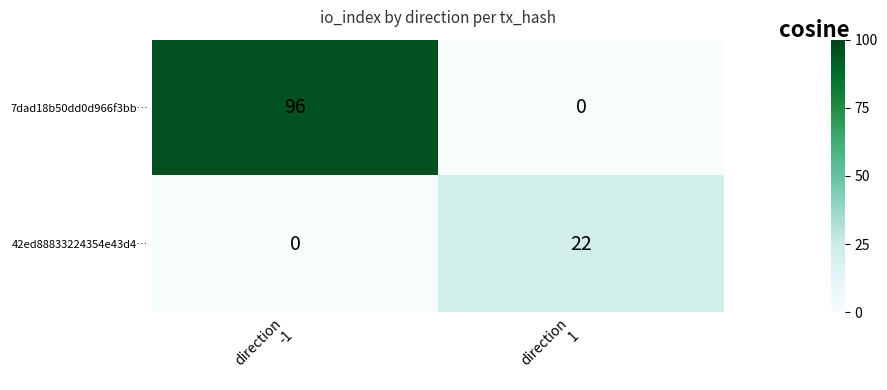

Which series has the largest total across all categories?

7dad18b50dd0d966f3bb…